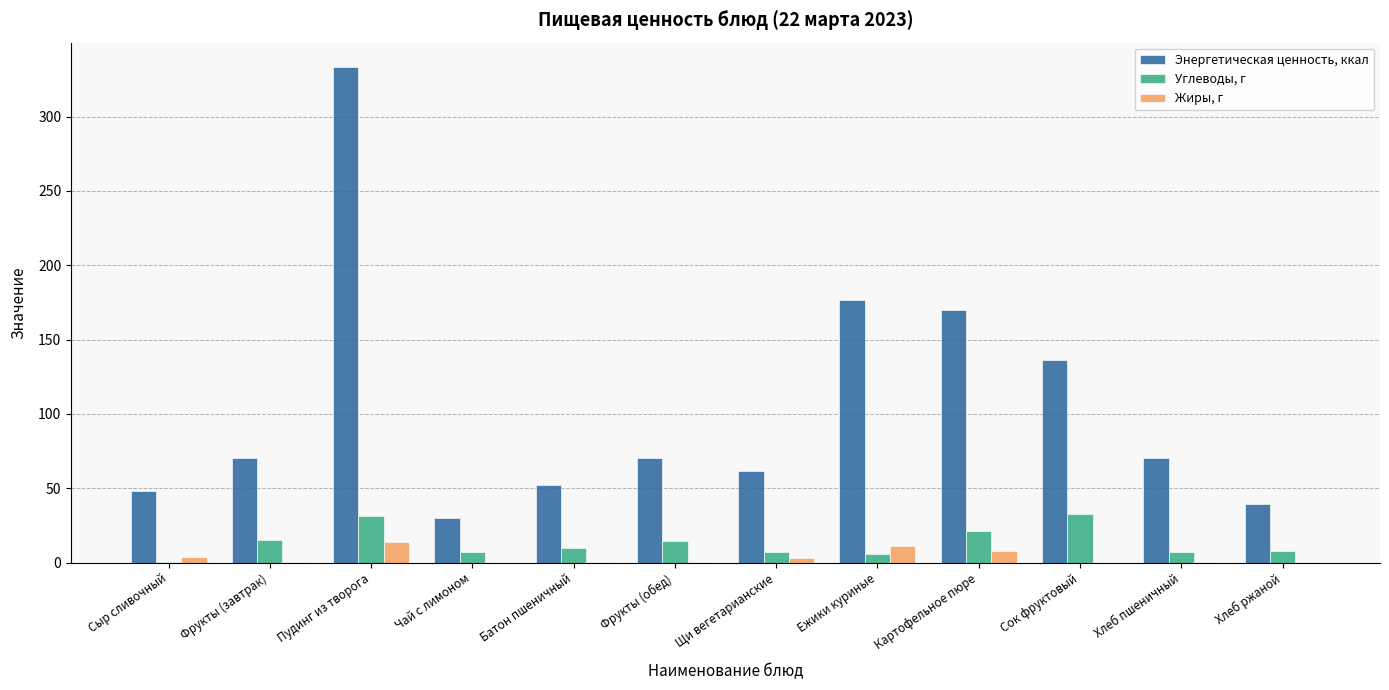

Which series changed the most between Фрукты (завтрак) and Картофельное пюре?

Энергетическая ценность, ккал